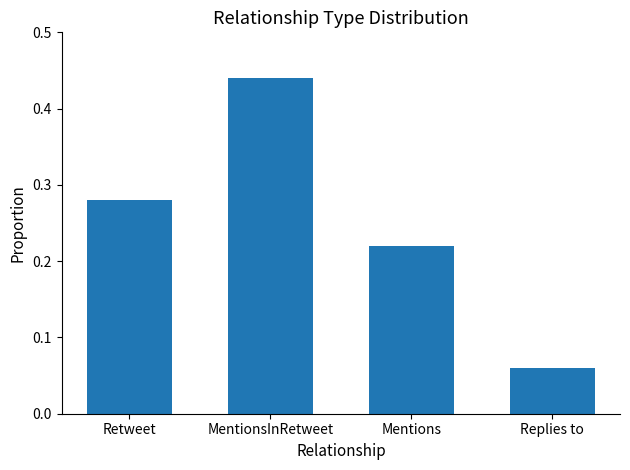

Are the bars horizontal?

No